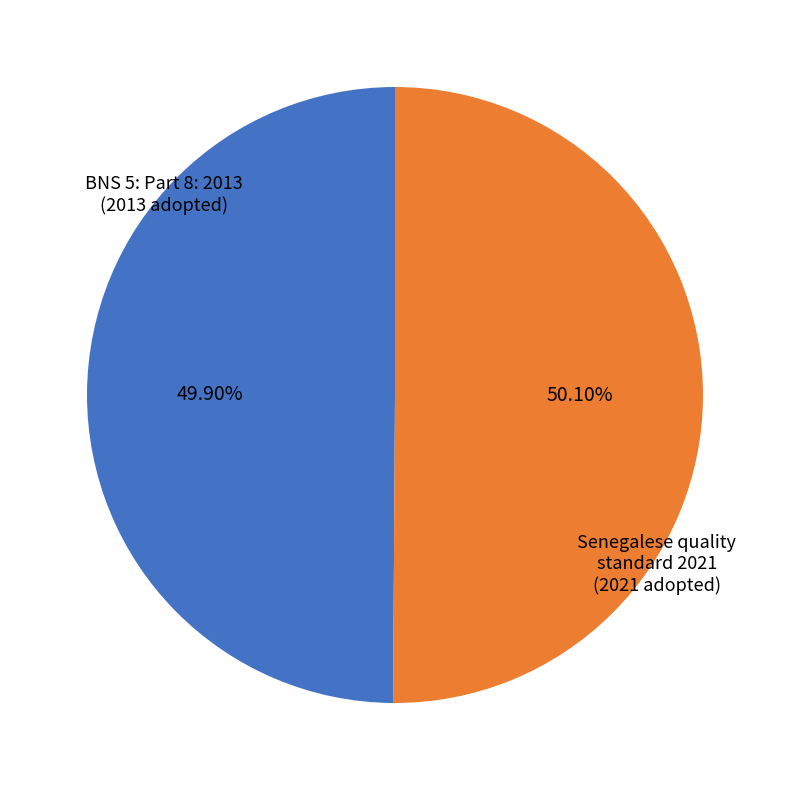

Is there a majority slice in this chart?

Yes